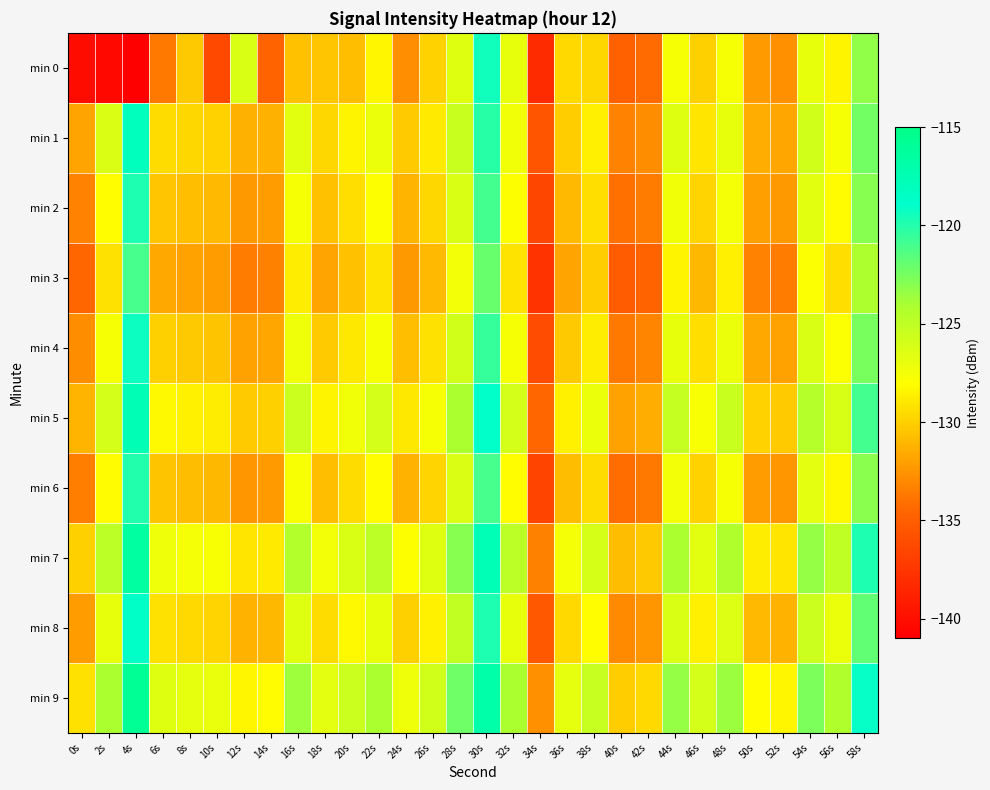

At which category is the sum across all series the highest?

30s